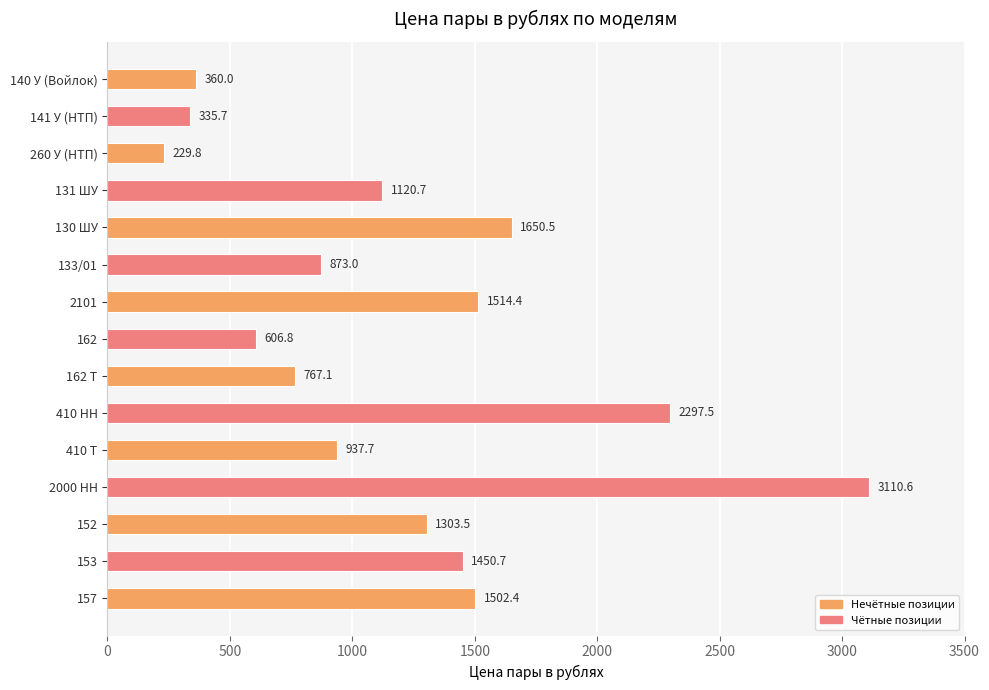

What is the change in value from 410 НН to 152?

-994.0